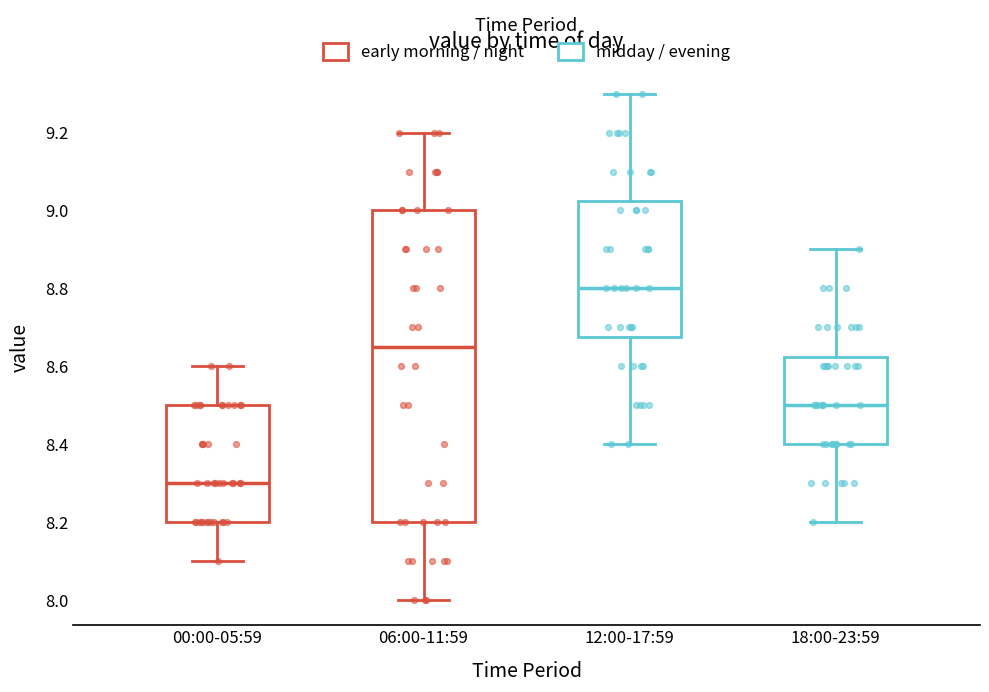

Reading left to right, read every box against the y-axis: the position of its median line, the range the box covers, and the ends of its whiskers. The values are not printed on the chart, so give them approximately, as read against the axis.

00:00-05:59: median 8.30, box 8.20 to 8.50, whiskers 8.10 to 8.60
06:00-11:59: median 8.66, box 8.20 to 9.00, whiskers 8.00 to 9.20
12:00-17:59: median 8.80, box 8.68 to 9.02, whiskers 8.40 to 9.30
18:00-23:59: median 8.50, box 8.40 to 8.62, whiskers 8.20 to 8.90